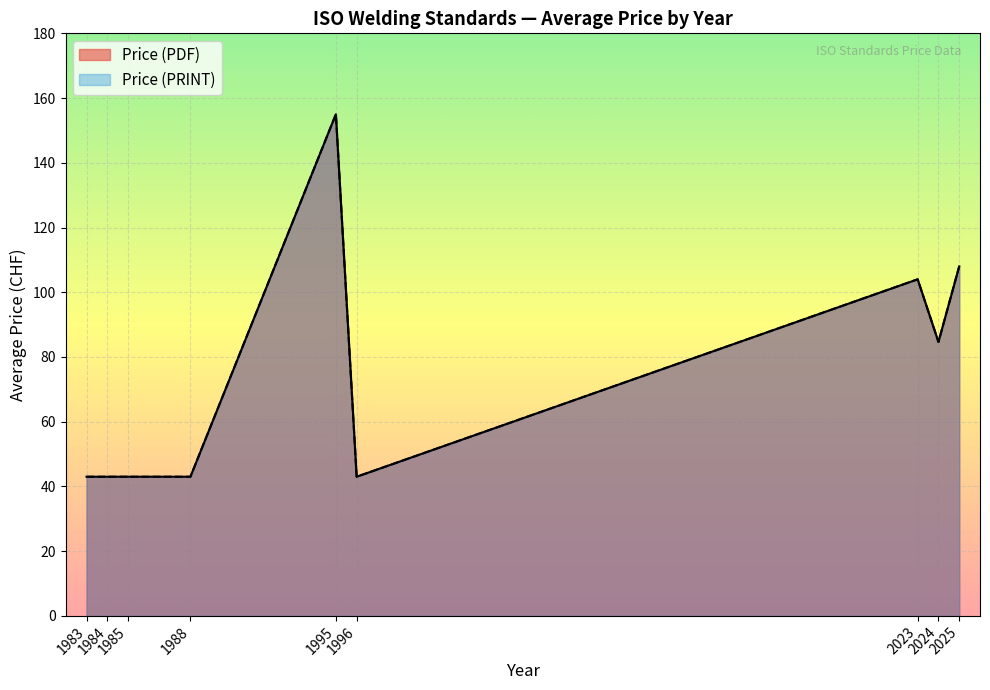

Does the chart display data point markers on the line(s)?

No